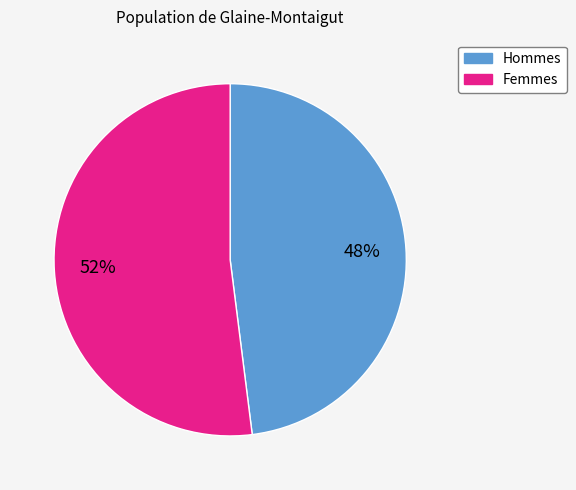

To the nearest percent, what is the difference between the largest and smallest slice percentages?

4%